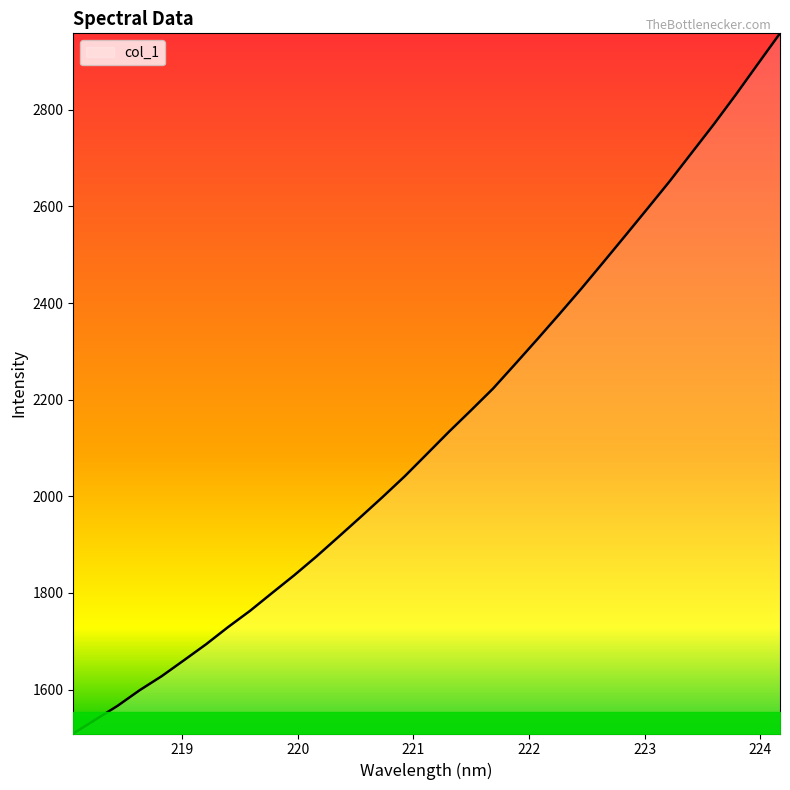

Count the number of data series in this chart.

1